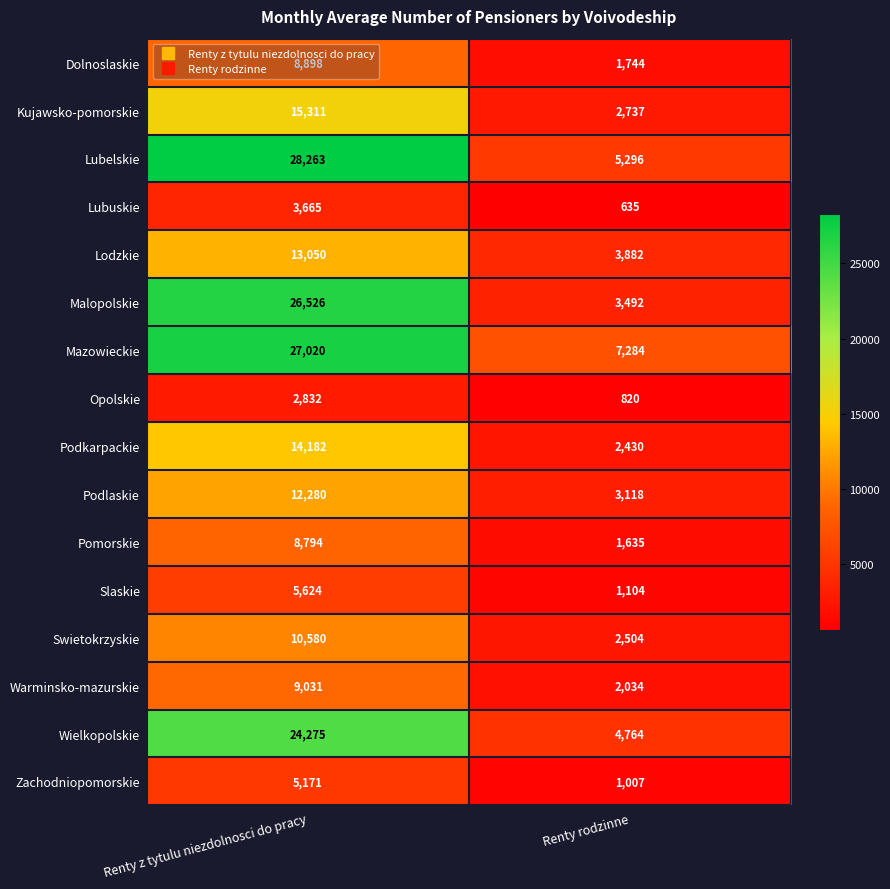

What is the sum of the Lubelskie values at Renty z tytulu niezdolnosci do pracy and Renty rodzinne?

33559